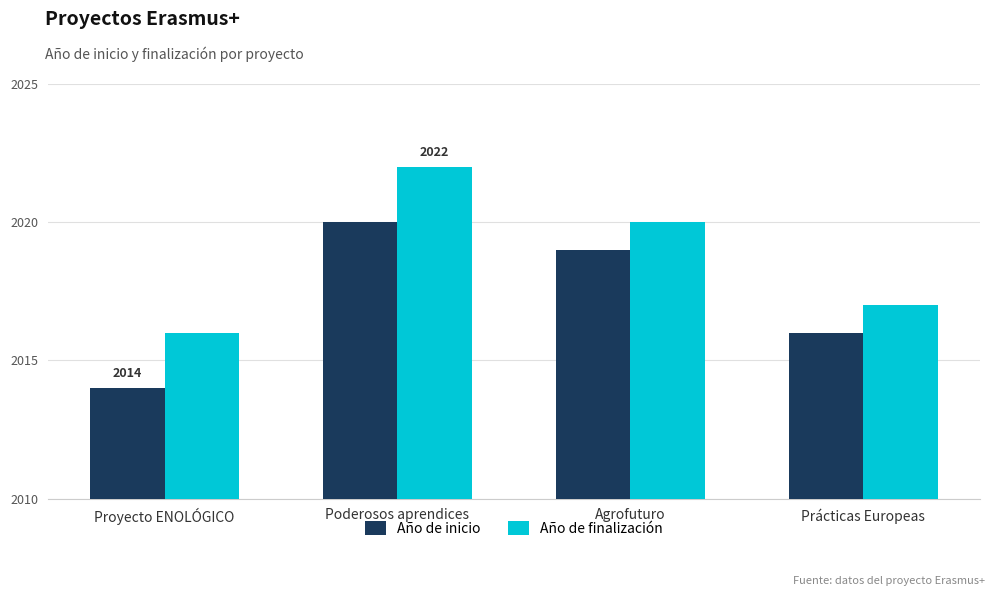

At how many categories does at least one series exceed 2021?

1